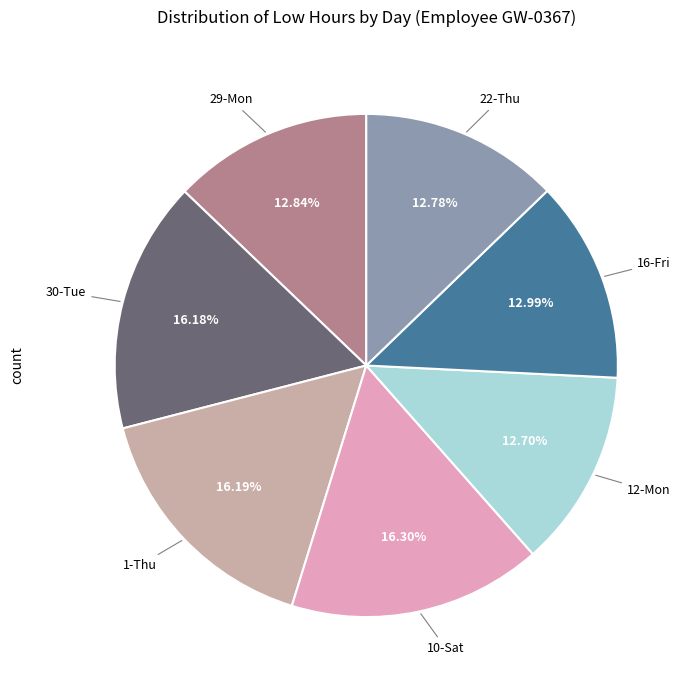

How many segments does this pie chart have?

7